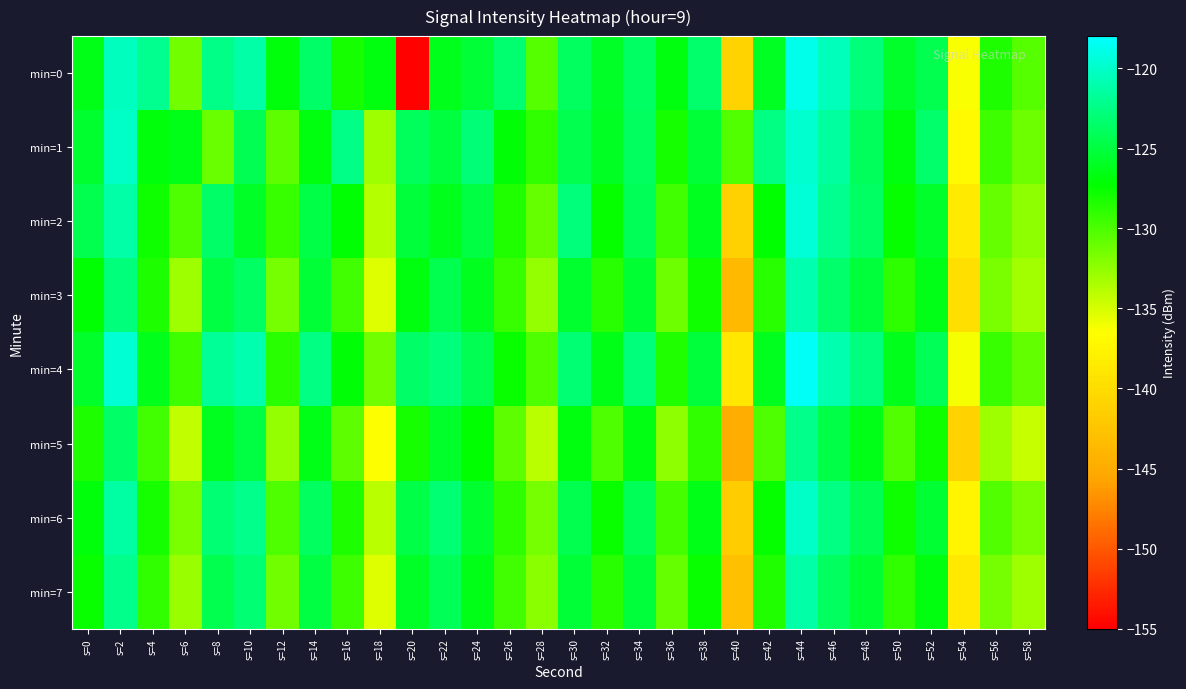

Which has a higher value, s=28 or s=4?

s=4